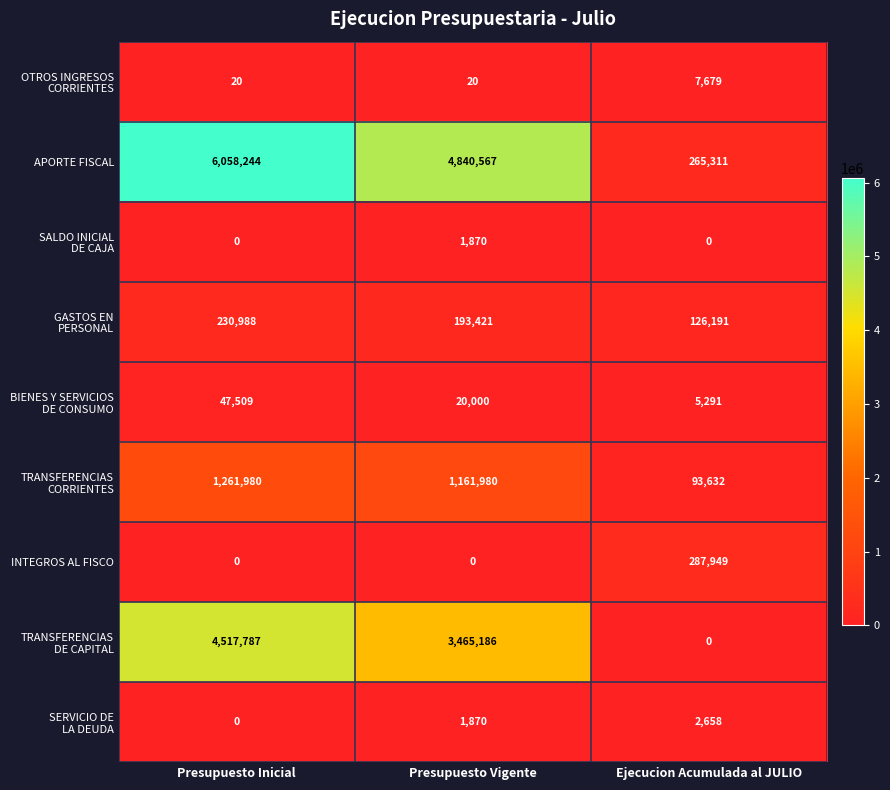

The value of APORTE FISCAL at Ejecucion Acumulada al JULIO is 351922. True or false?

False